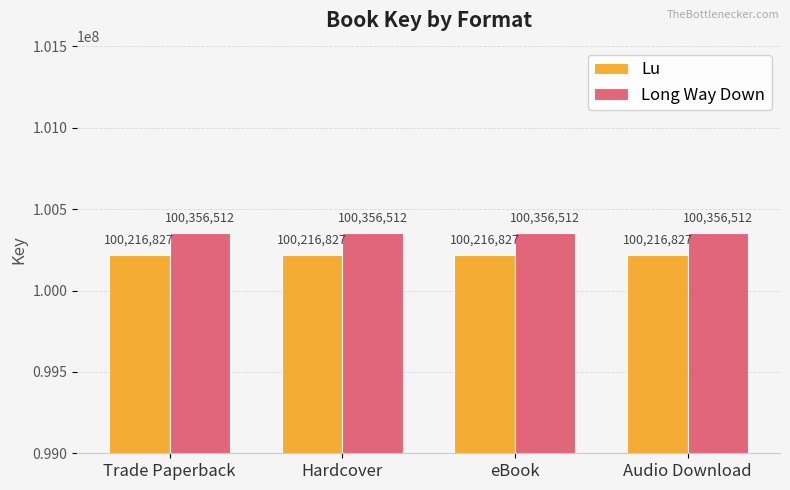

What are all the series names shown in the legend?

Lu, Long Way Down